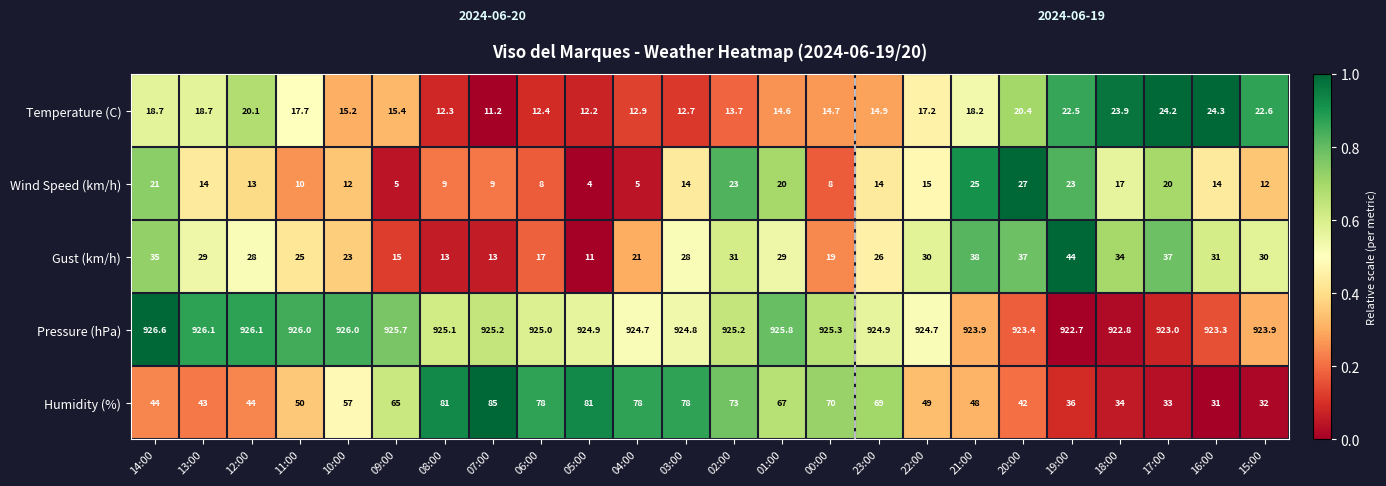

At which category is the sum across all series the highest?

02:00